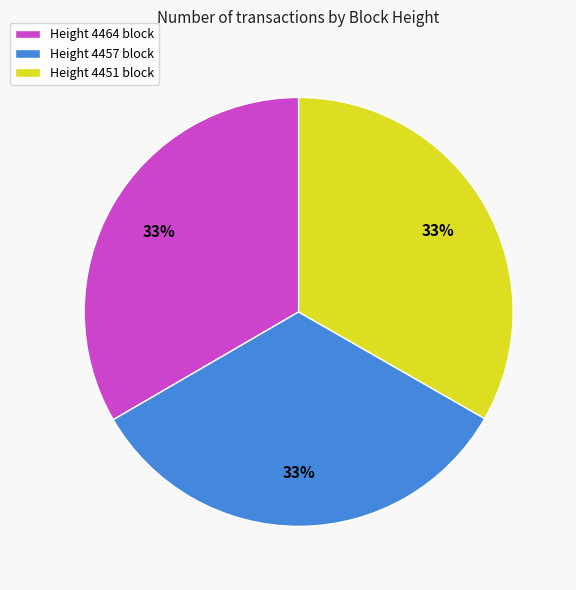

Approximately how many times larger is the value at Height 4451 block compared to Height 4457 block?

1.0